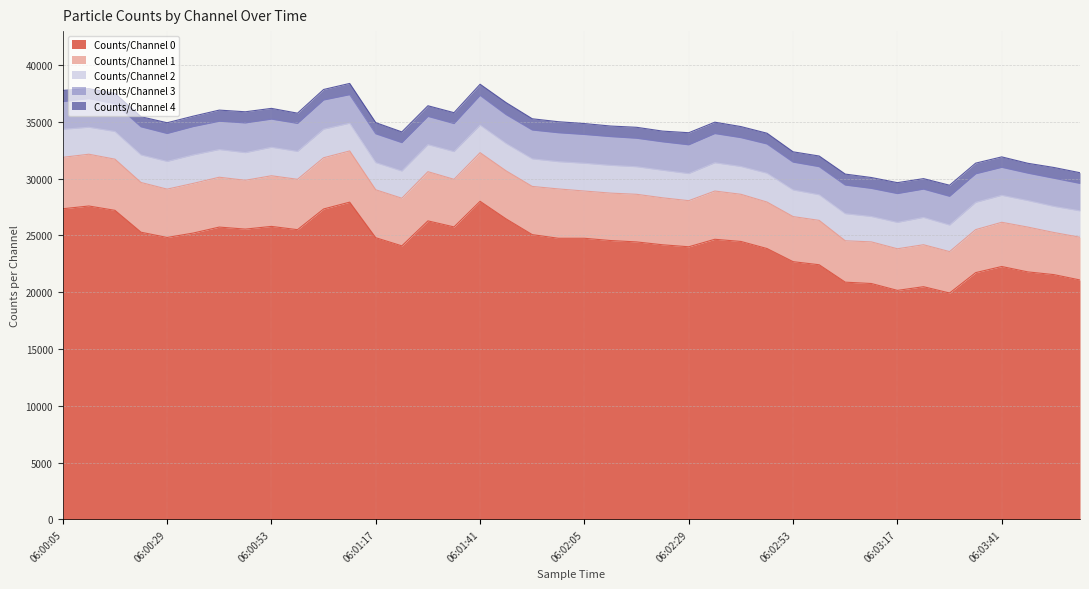

True or false: Counts/Channel 2 and Counts/Channel 4 intersect in this chart.

False